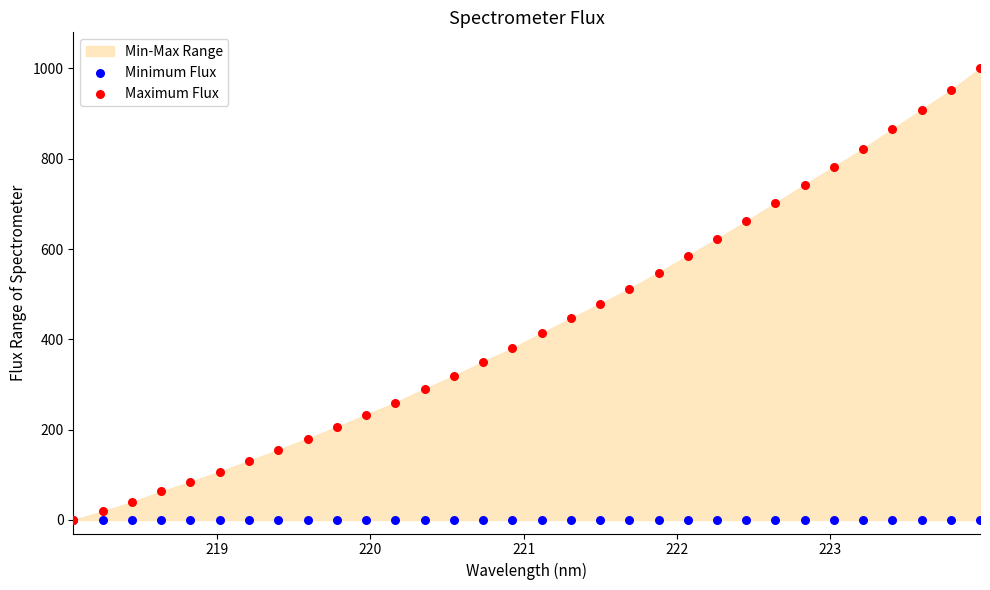

Which series contains the lowest Y value?

Minimum Flux